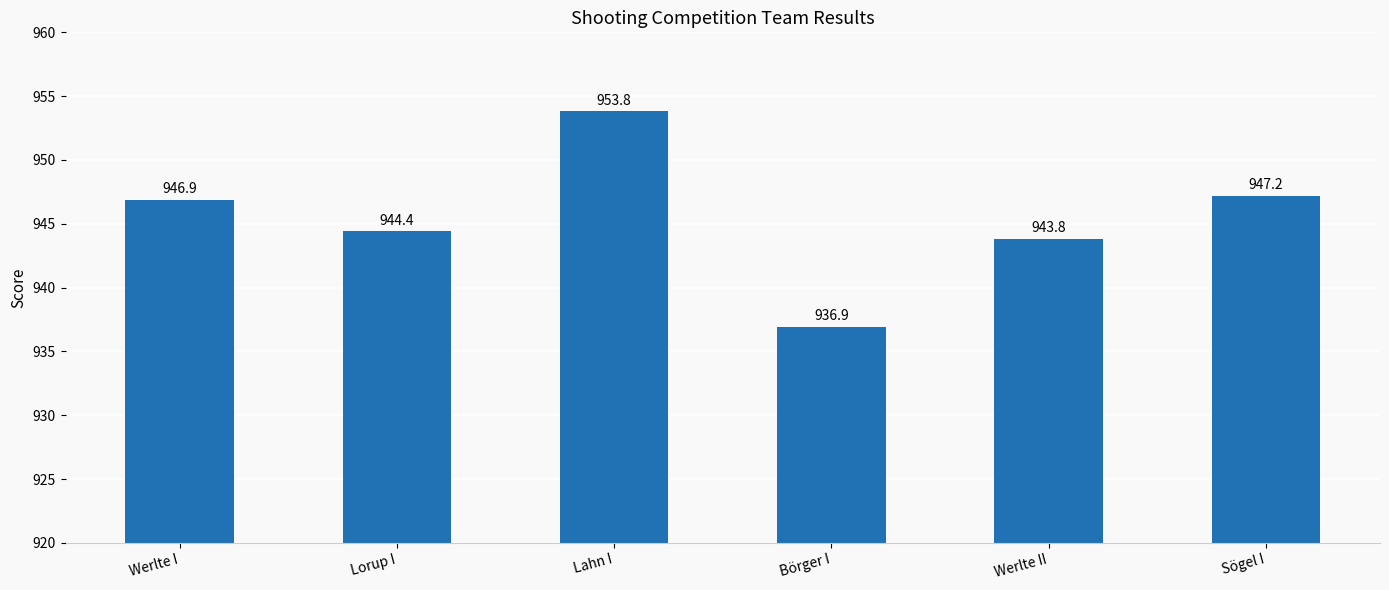

List the labels in order of value, largest first.

Lahn I, Sögel I, Werlte I, Lorup I, Werlte II, Börger I